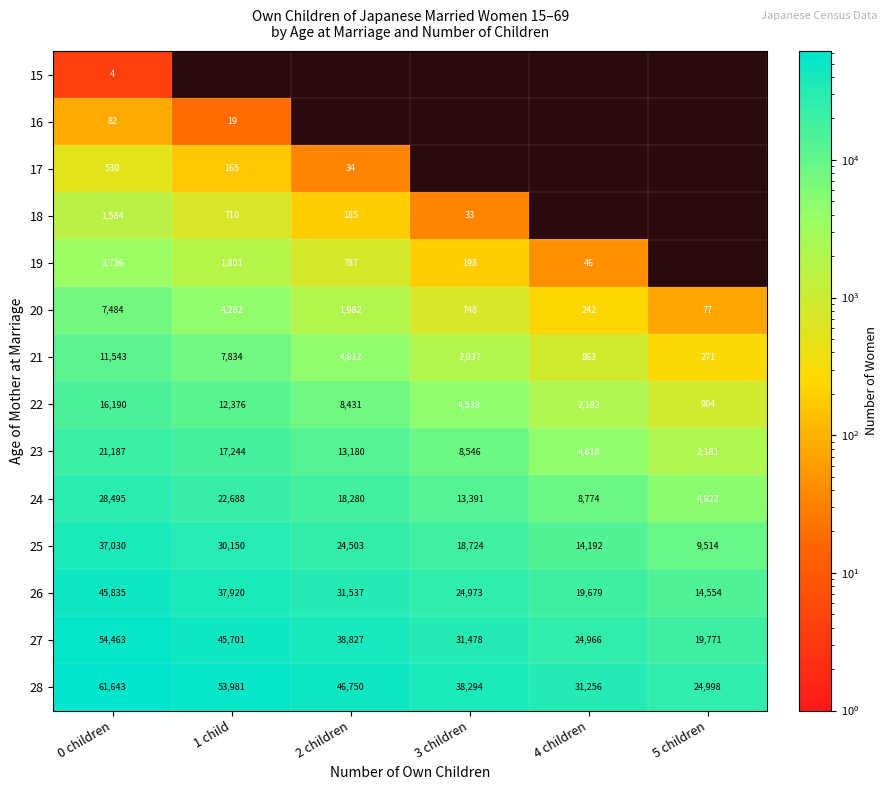

How many 28 values are between 31256 and 53981?

4